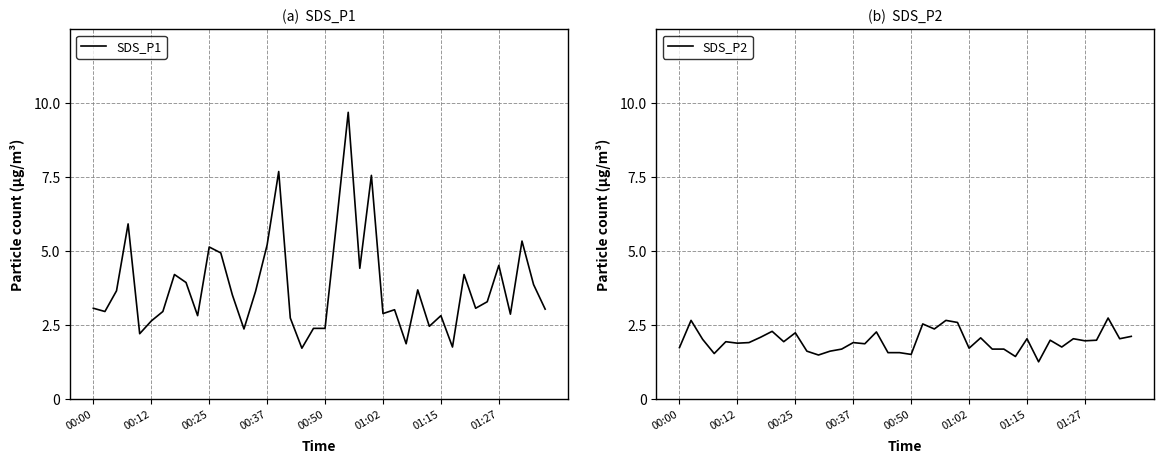

The SDS_P2 series shows 1.0 at 00:50. True or false?

False